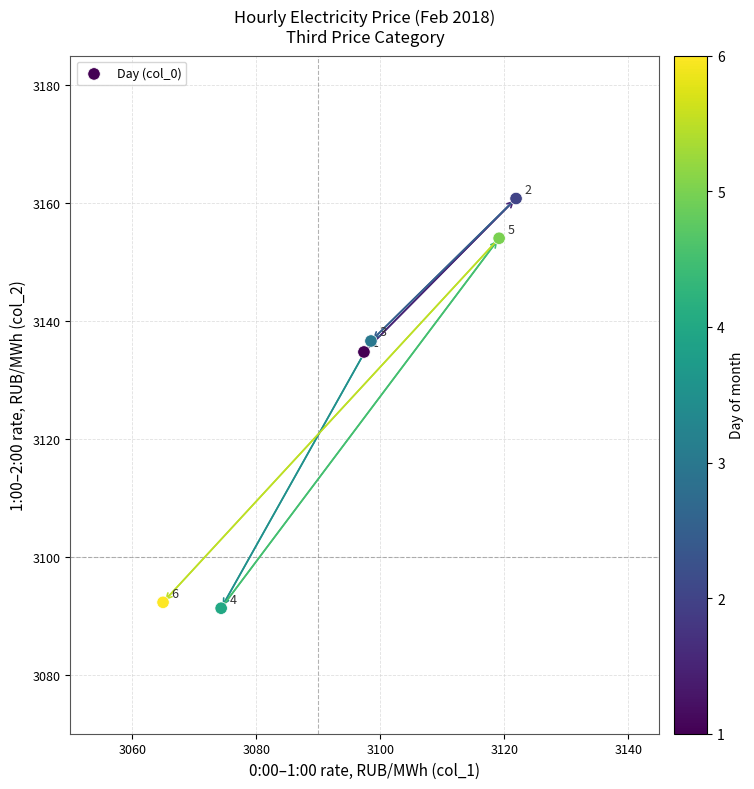

What Y value in the scatter plot is closest to 3126?

3134.8